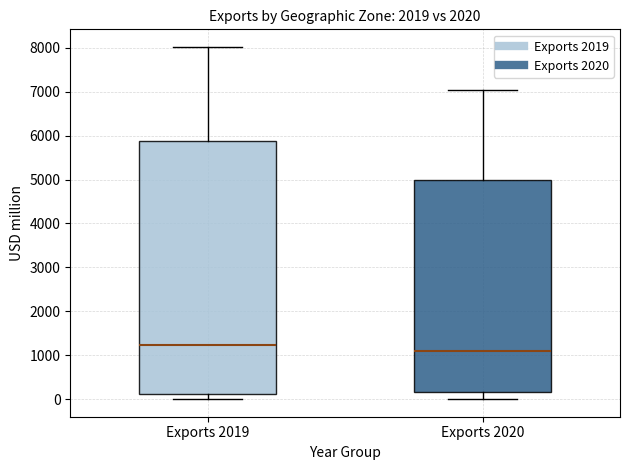

Reading left to right, read every box against the y-axis: the position of its median line, the range the box covers, and the ends of its whiskers. The values are not printed on the chart, so give them approximately, as read against the axis.

Exports 2019: median 1200, box 100 to 5900, whiskers 0 to 8000
Exports 2020: median 1100, box 200 to 5000, whiskers 0 to 7000